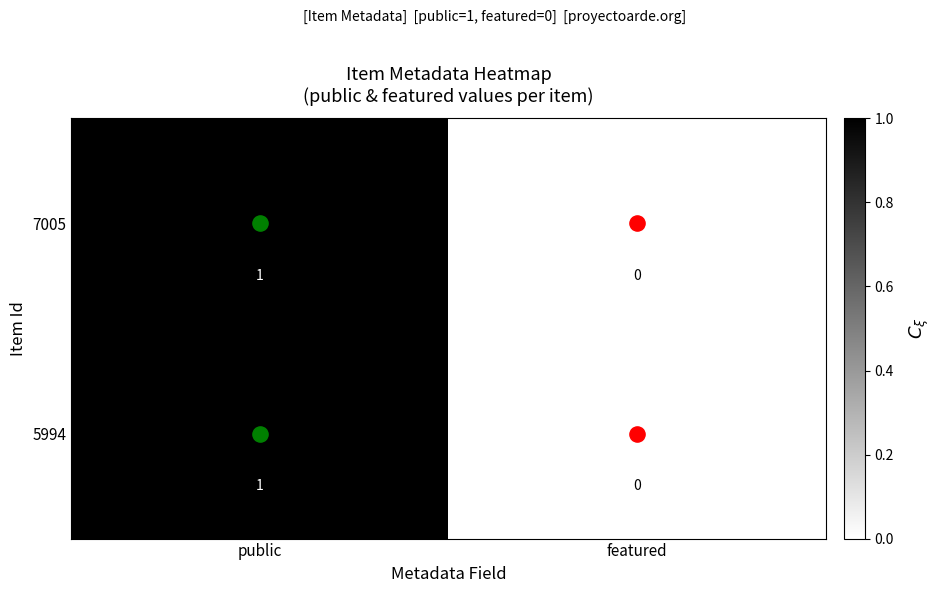

Is the value of 5994 at public greater than the value of 7005 at featured?

Yes